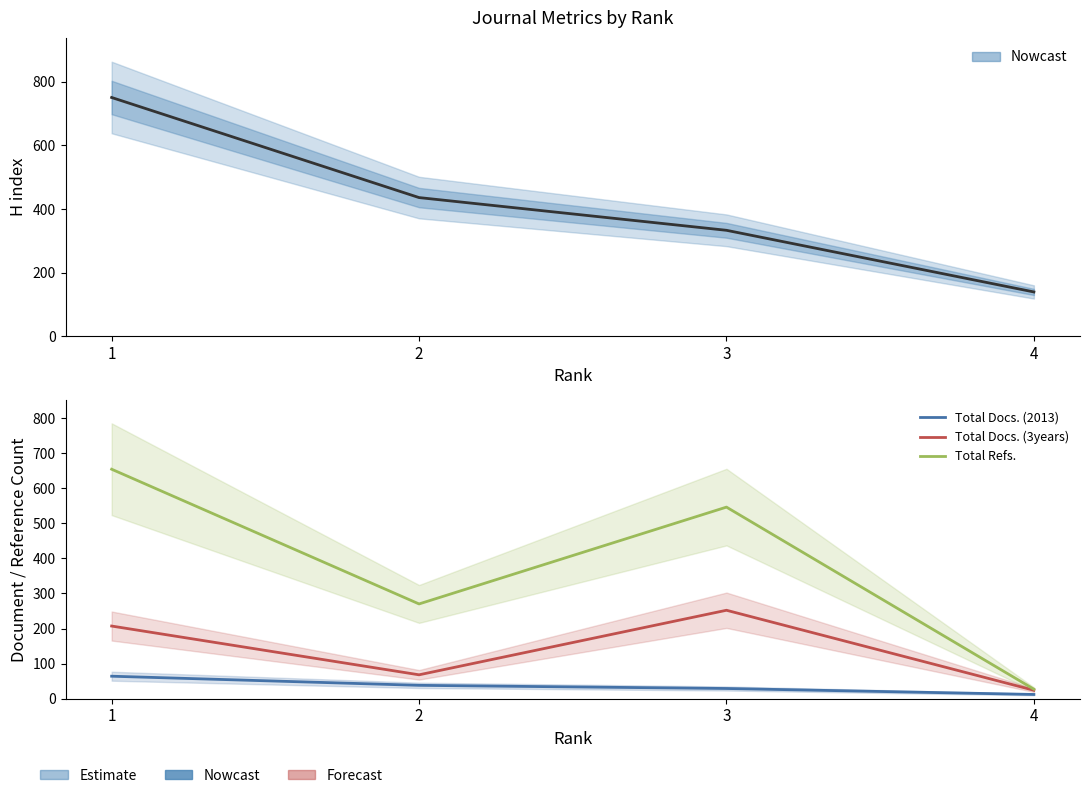

Reading right to left, list all the values displayed in this chart.

H index: 139	333	436	751
Total Docs. (2013): 12	29	38	64
Total Docs. (3years): 24	252	68	207
Total Refs.: 27	546	270	654